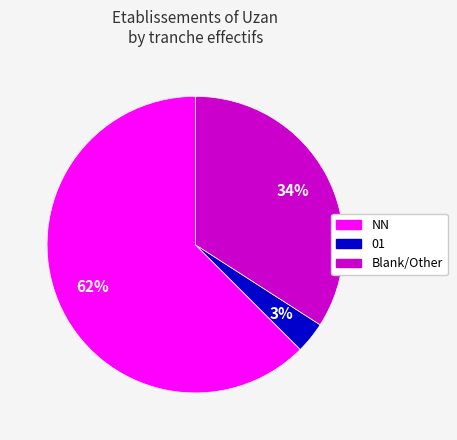

To the nearest percent, what portion does Blank/Other represent?

34%